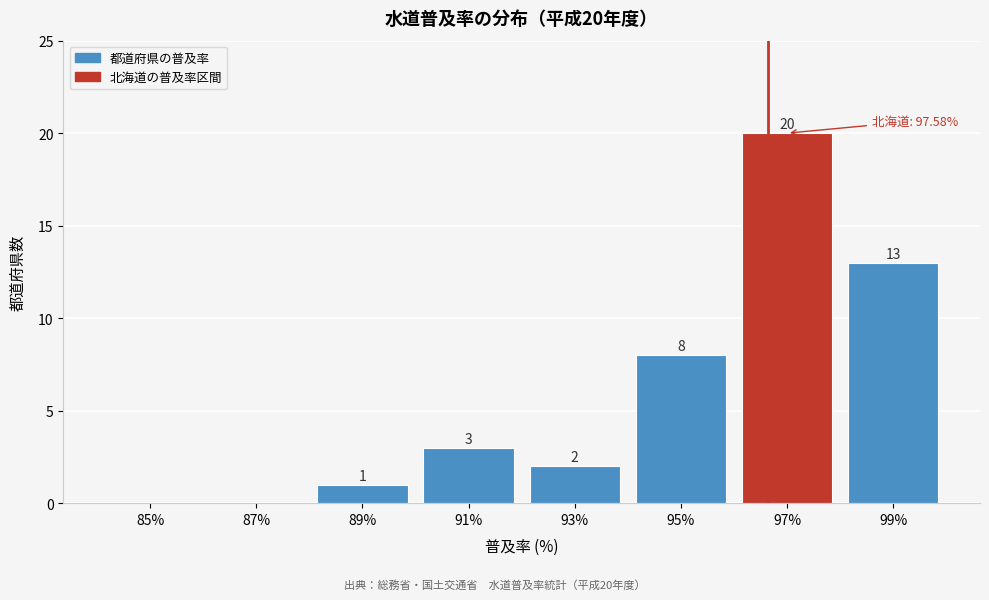

Reading left to right, what are all the values shown in this chart?

85%=0	87%=0	89%=1	91%=3	93%=2	95%=8	97%=20	99%=13